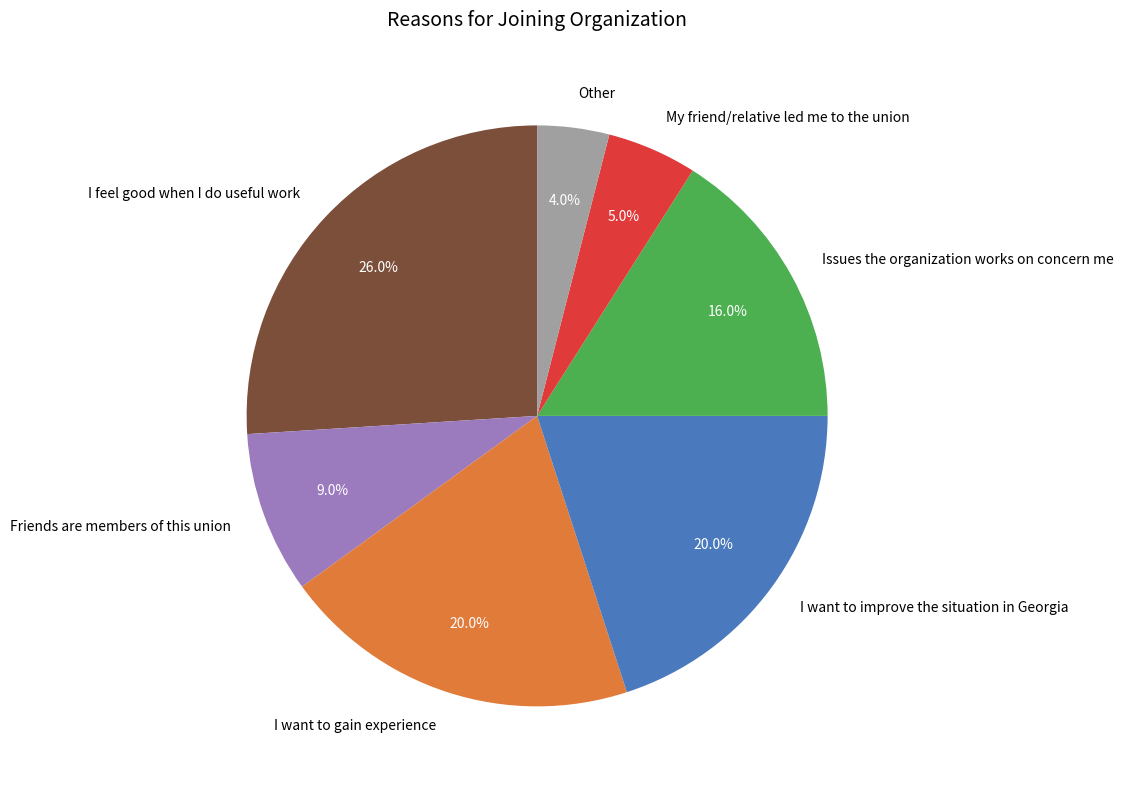

How many segments does this pie chart have?

7